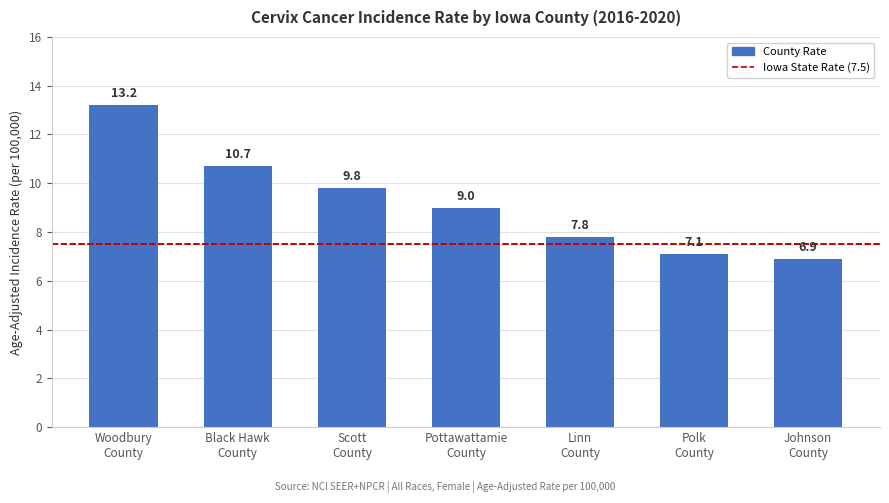

Reading left to right, extract all data points from this chart.

13.2	10.7	9.8	9.0	7.8	7.1	6.9